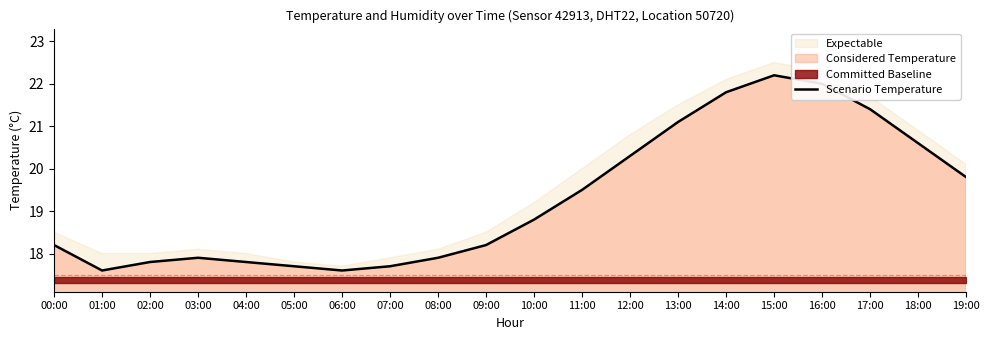

How many interior local valleys (lower than both neighbors) does the data have?

2